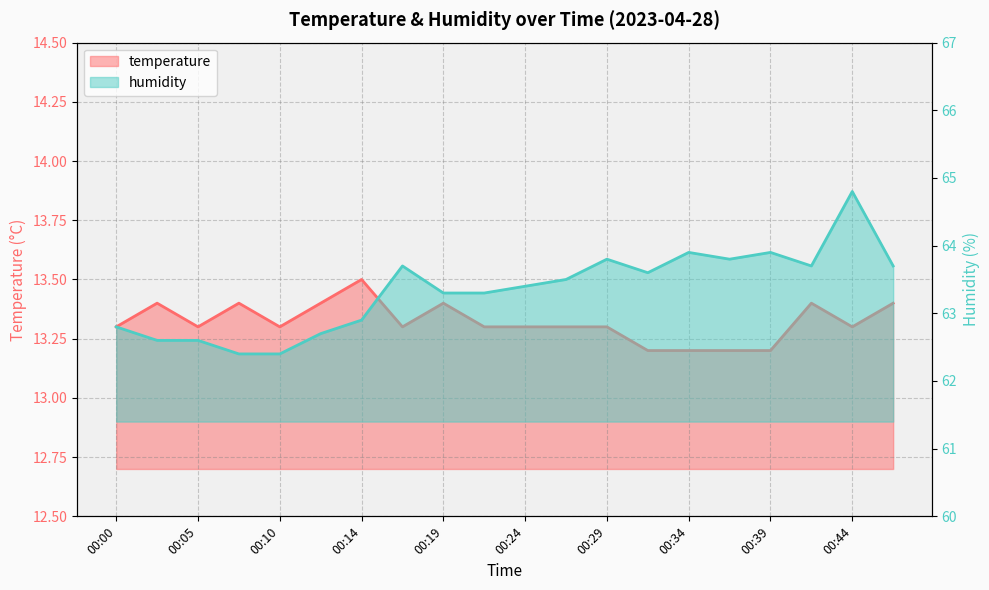

At which category is the sum across all series the highest?

00:44